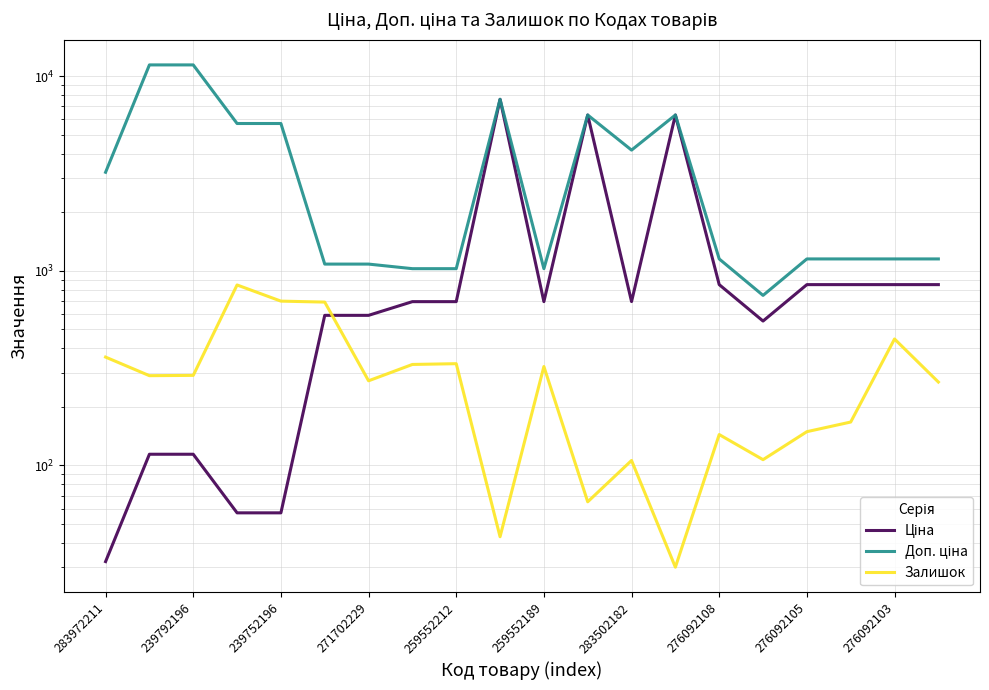

True or false: Доп. ціна and Ціна cross at least once.

False